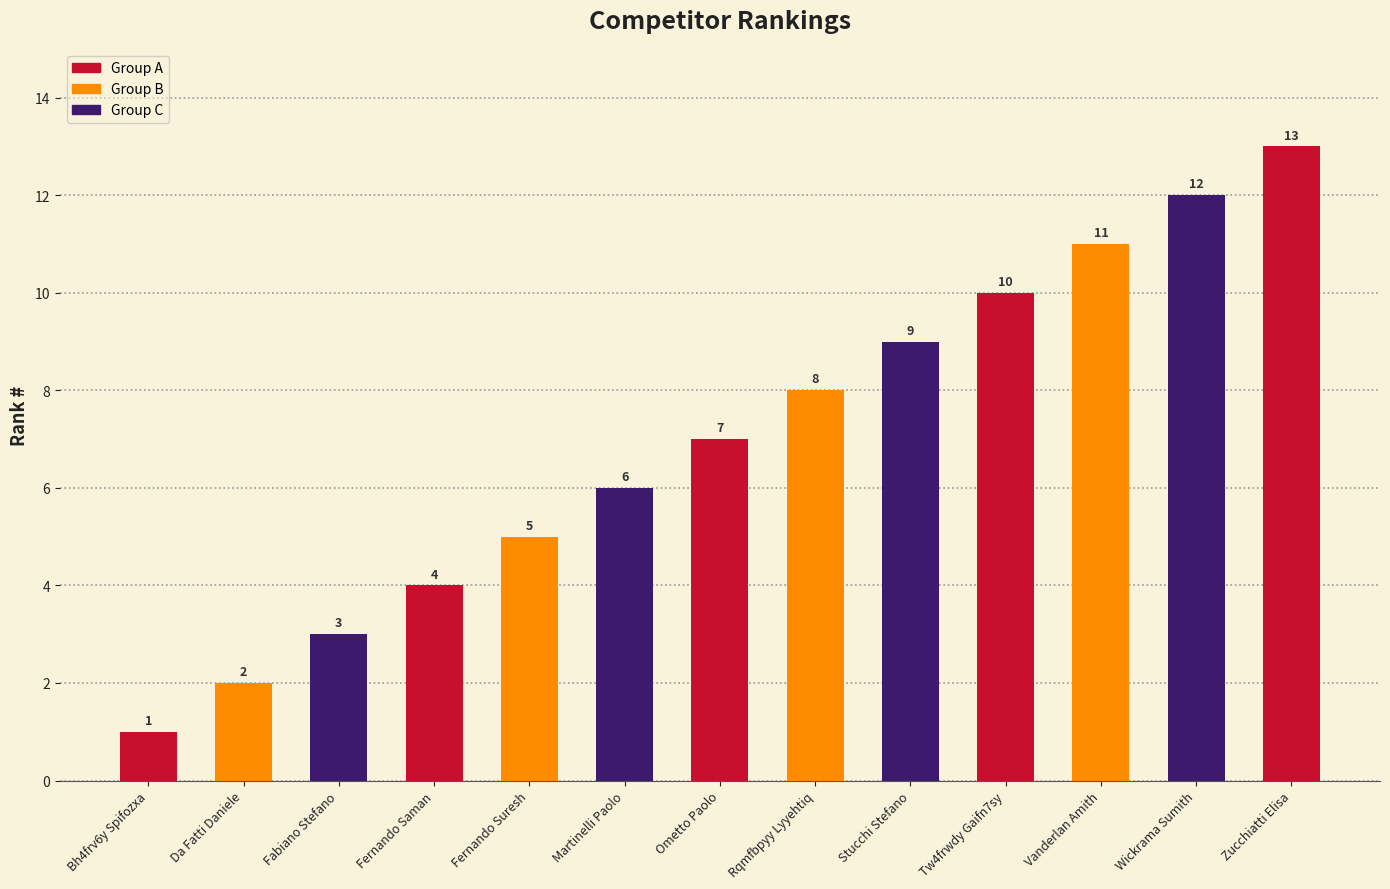

What position from the right is Stucchi Stefano?

5